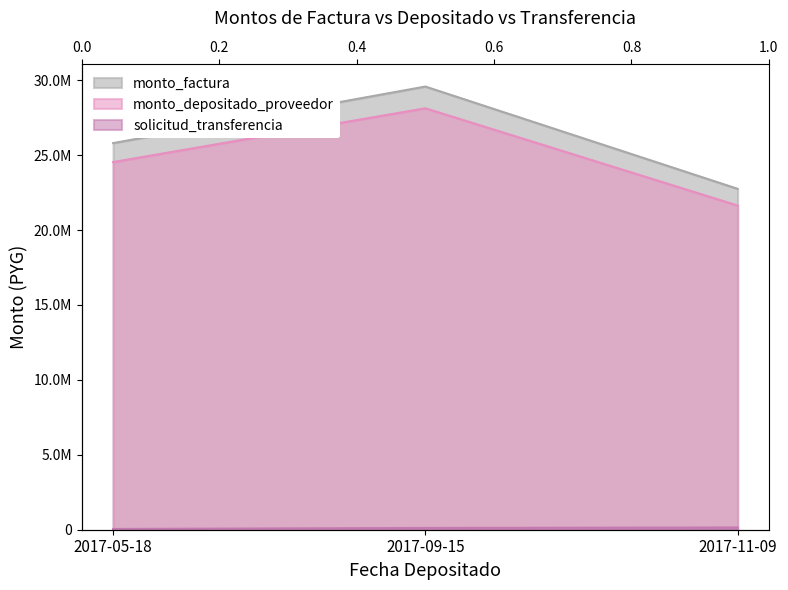

Is the value of solicitud_transferencia at 2017-05-18 greater than the value of monto_depositado_proveedor at 2017-05-18?

No